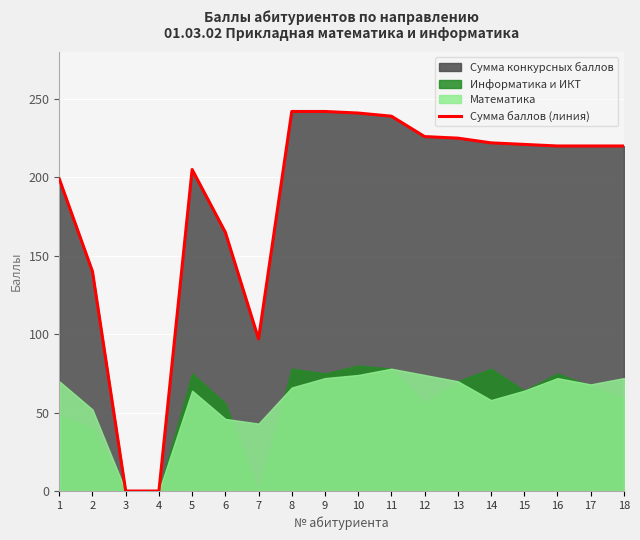

What is the value of the 18th point from the left?

220